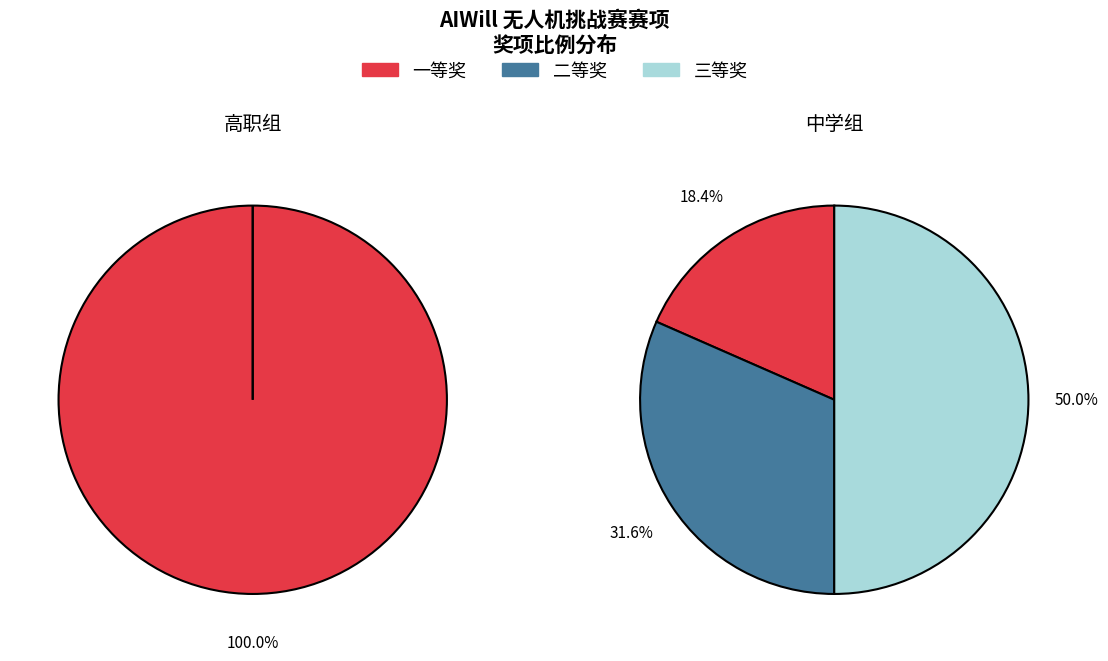

Between 一等奖 and 三等奖, which is larger?

三等奖